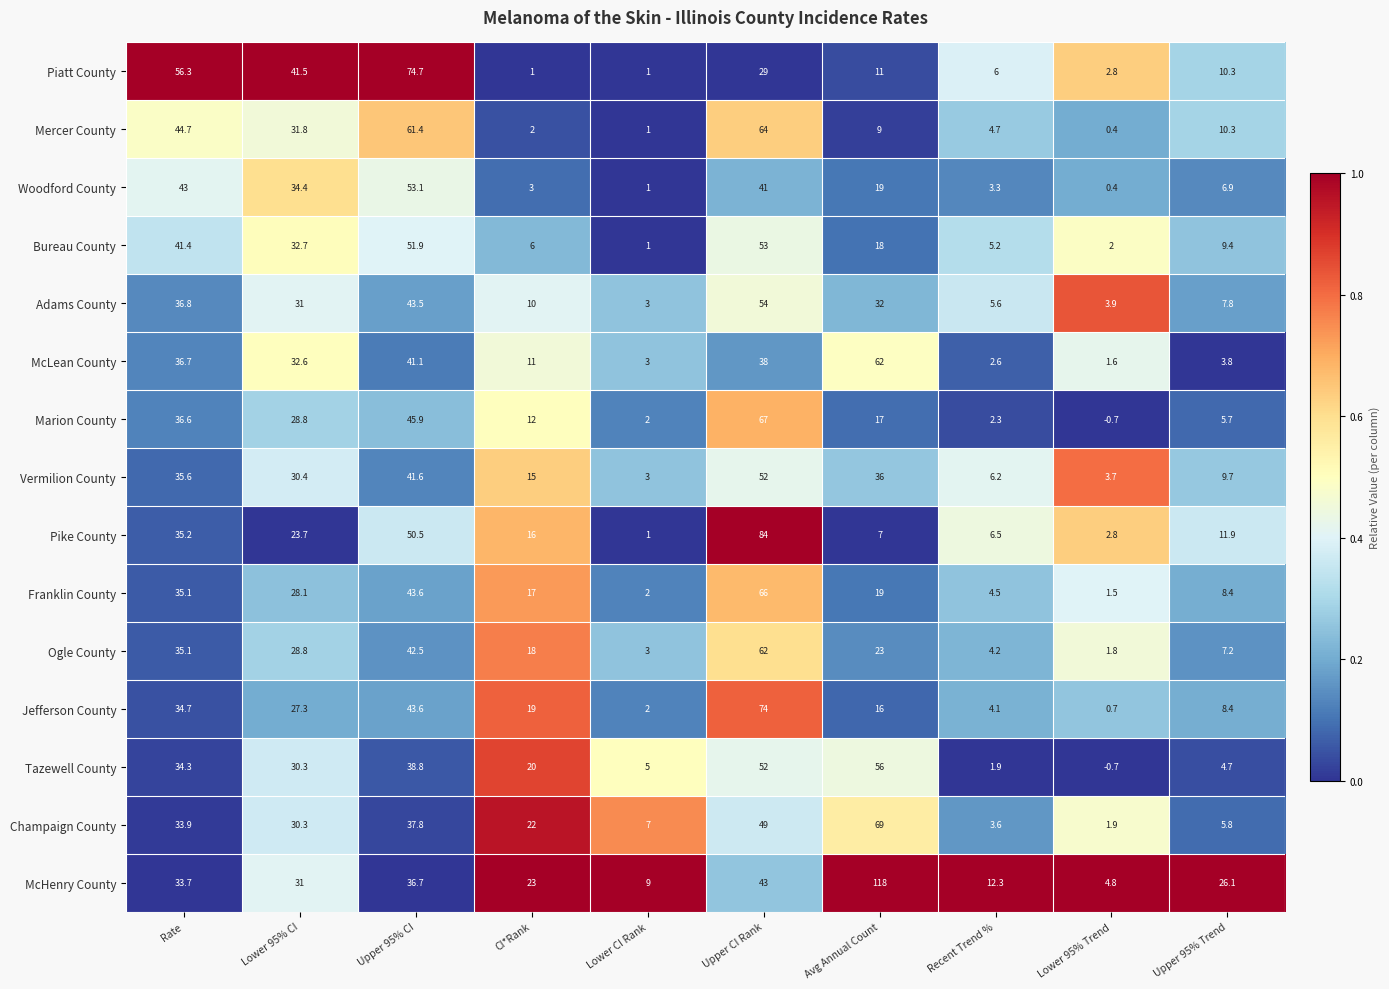

Is it true that Marion County equals 5.5 at Avg Annual Count?

False